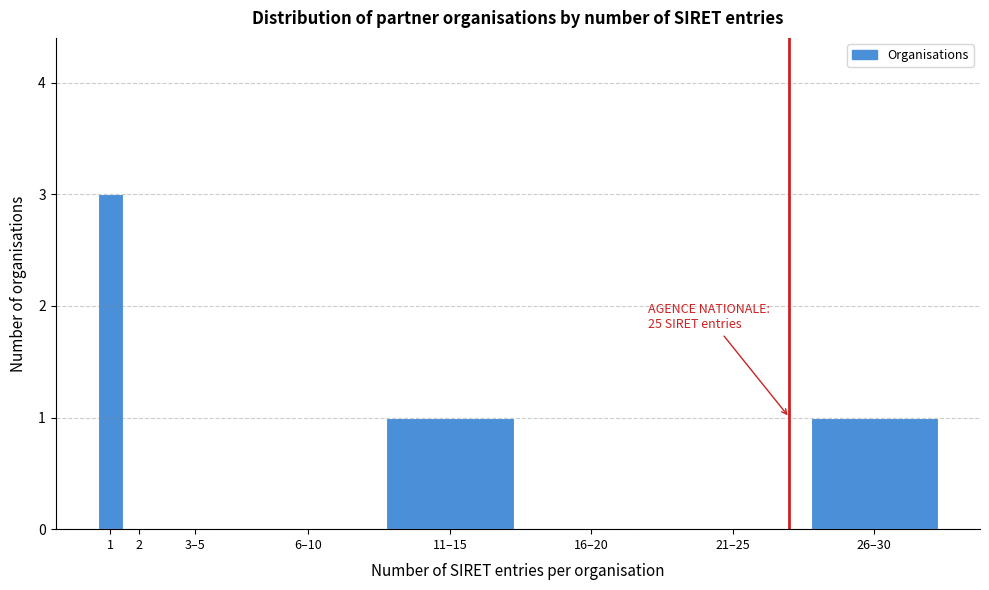

What is the change in value from 3–5 to 26–30?

+1